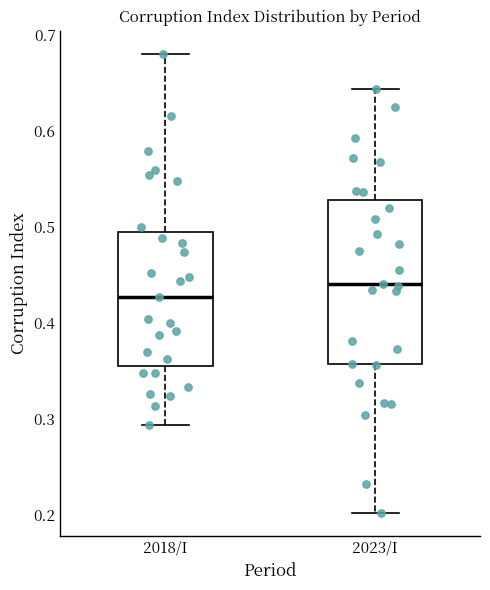

Which box is the tallest, from its lower edge to its upper edge?

2023/I